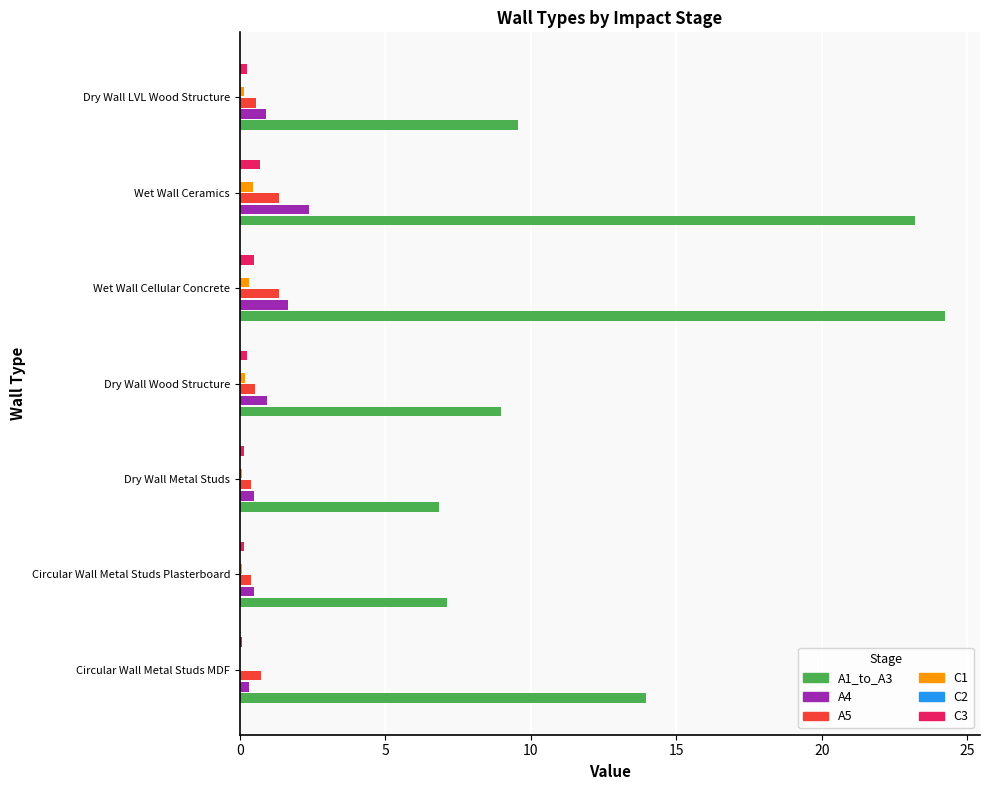

The A4 series shows 2.4 at Wet Wall Ceramics. True or false?

True